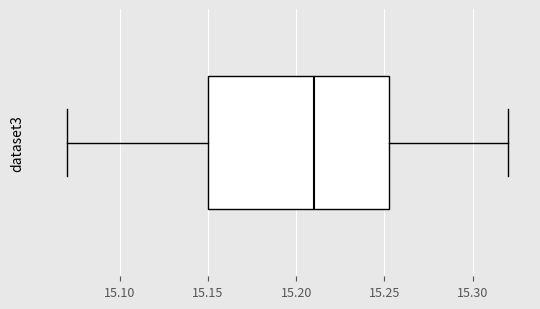

Transcribe this box plot: give where the median line is, the range the box spans, and where the two whiskers end, as read against the x-axis. The values are not printed on the chart, so give them approximately, as read against the axis.

median 15.210, box 15.150 to 15.255, whiskers 15.070 to 15.320